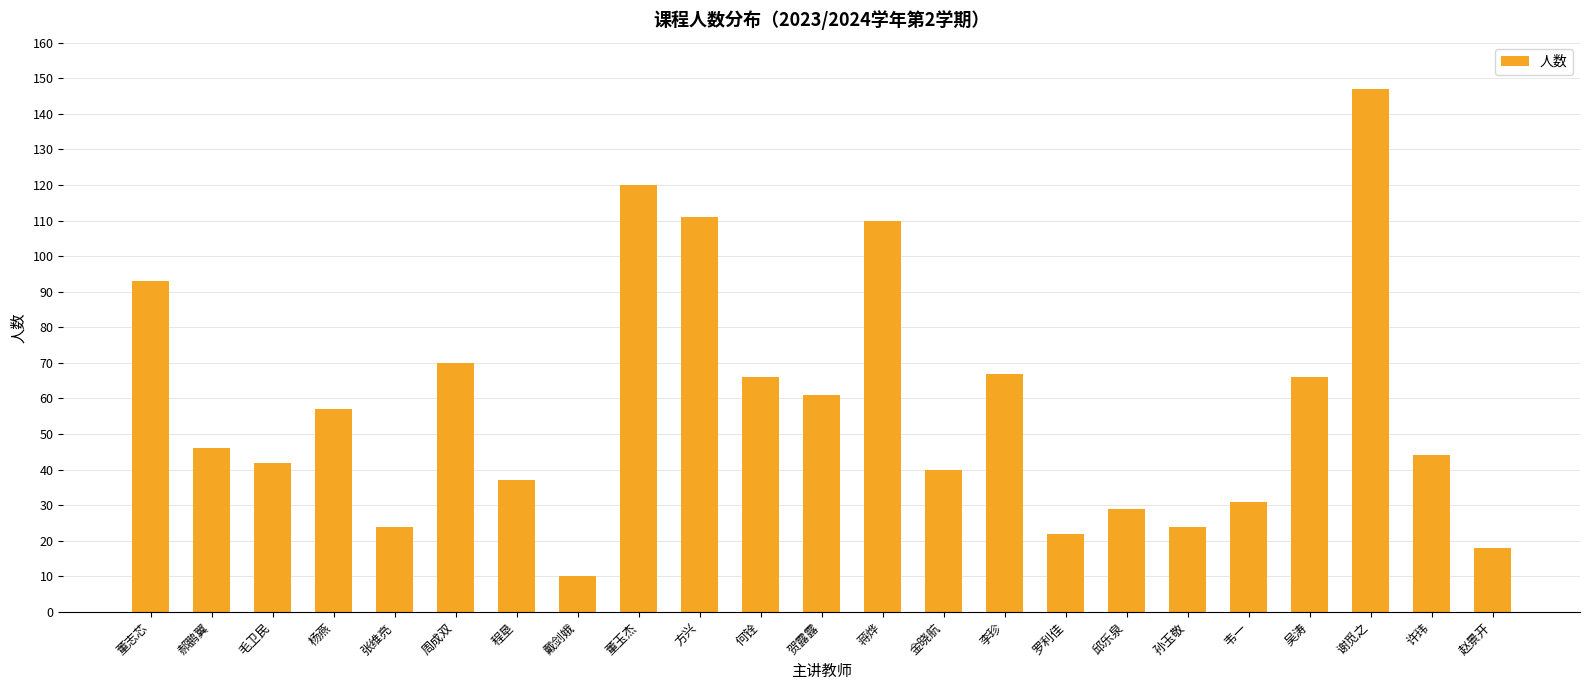

Does the chart contain stacked bars?

No